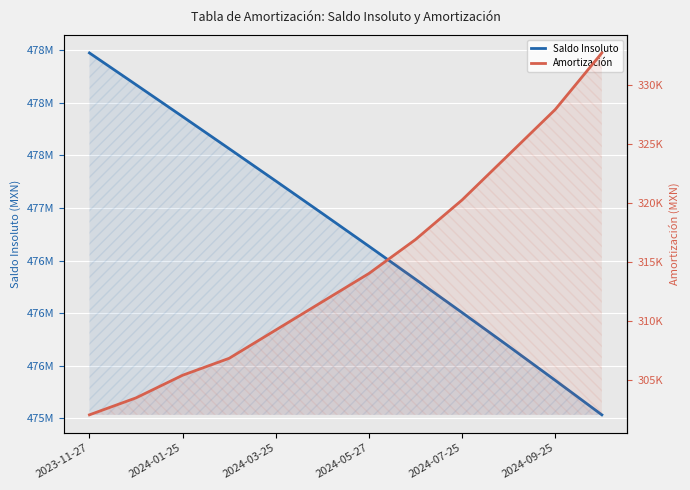

What is the total value across all series at 11?

475365699.1